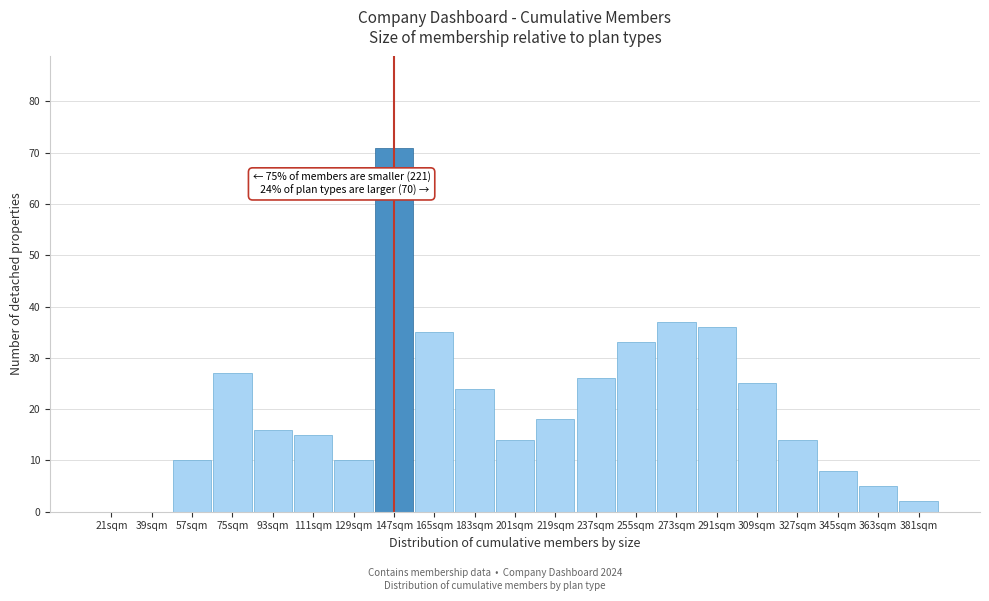

Reading left to right, list all the values displayed in this chart.

21sqm=0	39sqm=0	57sqm=10	75sqm=27	93sqm=16	111sqm=15	129sqm=10	147sqm=71	165sqm=35	183sqm=24	201sqm=14	219sqm=18	237sqm=26	255sqm=33	273sqm=37	291sqm=36	309sqm=25	327sqm=14	345sqm=8	363sqm=5	381sqm=2